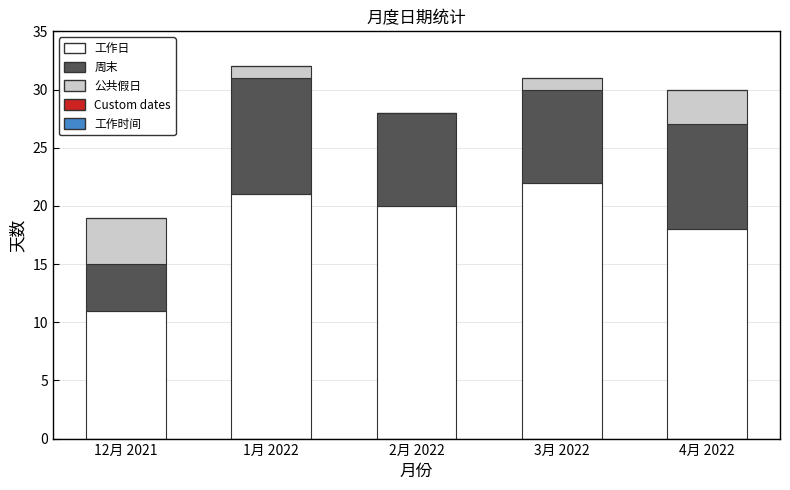

Reading left to right, what are the values for 工作日?

12月 2021=11	1月 2022=21	2月 2022=20	3月 2022=22	4月 2022=18